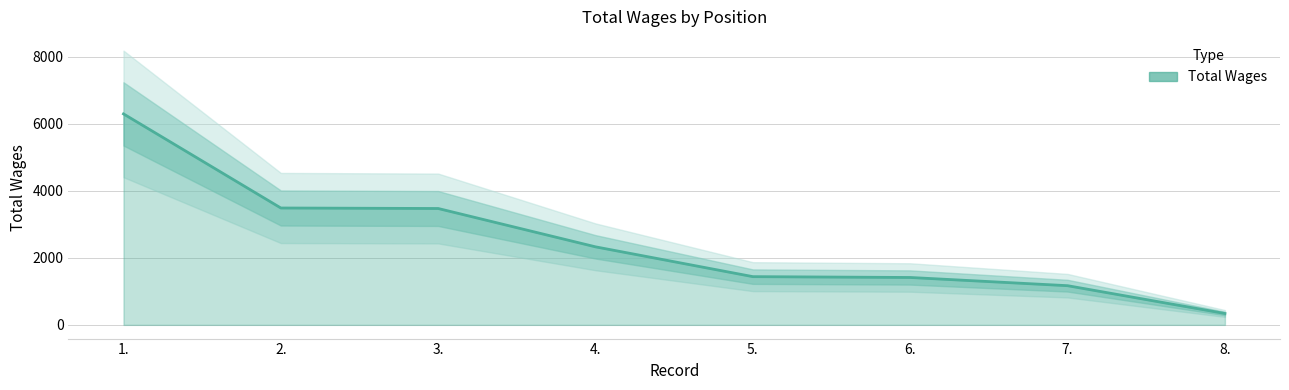

What position from the left is 8.?

8